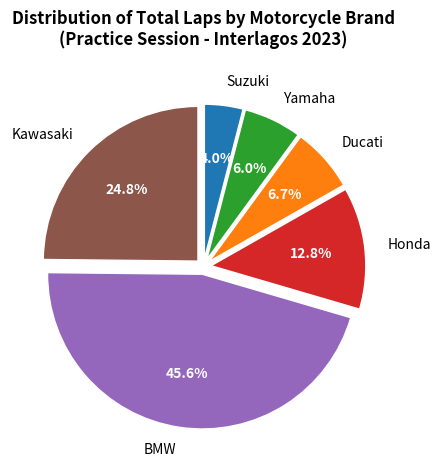

How many segments does this pie chart have?

6